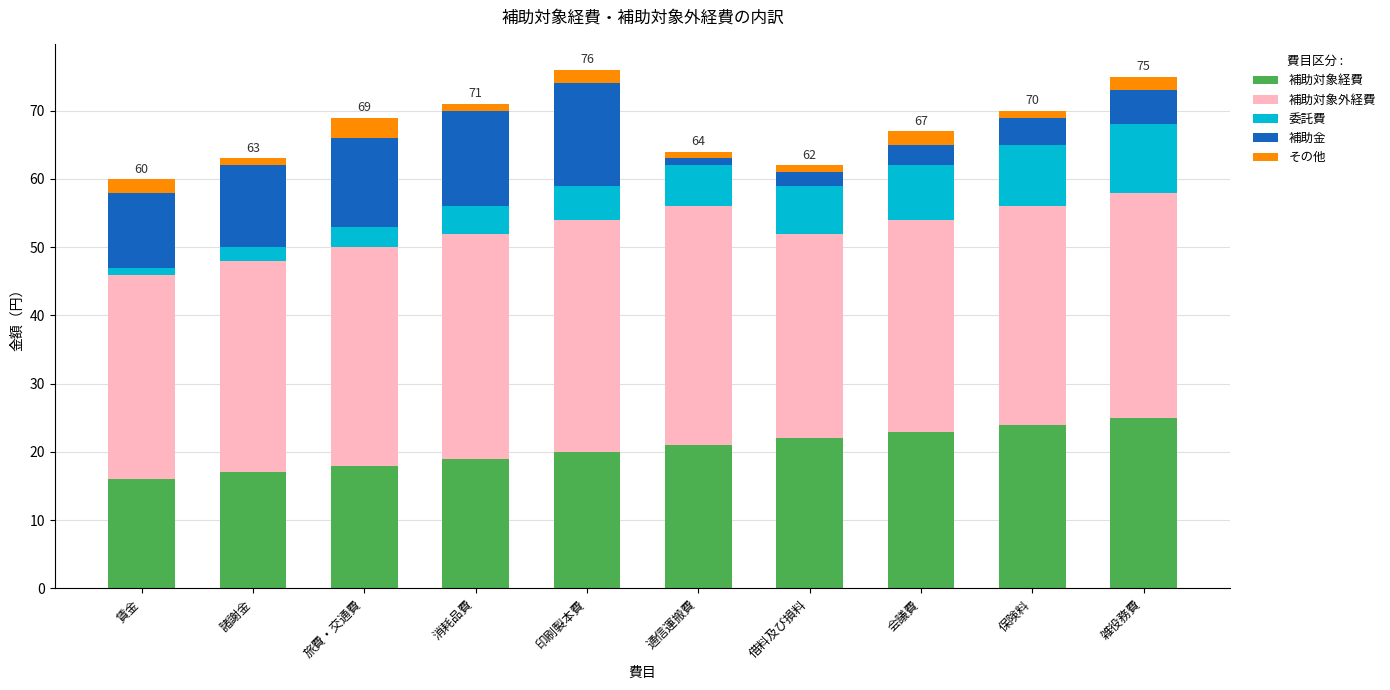

What is the total value across all series at 旅費・交通費?

69